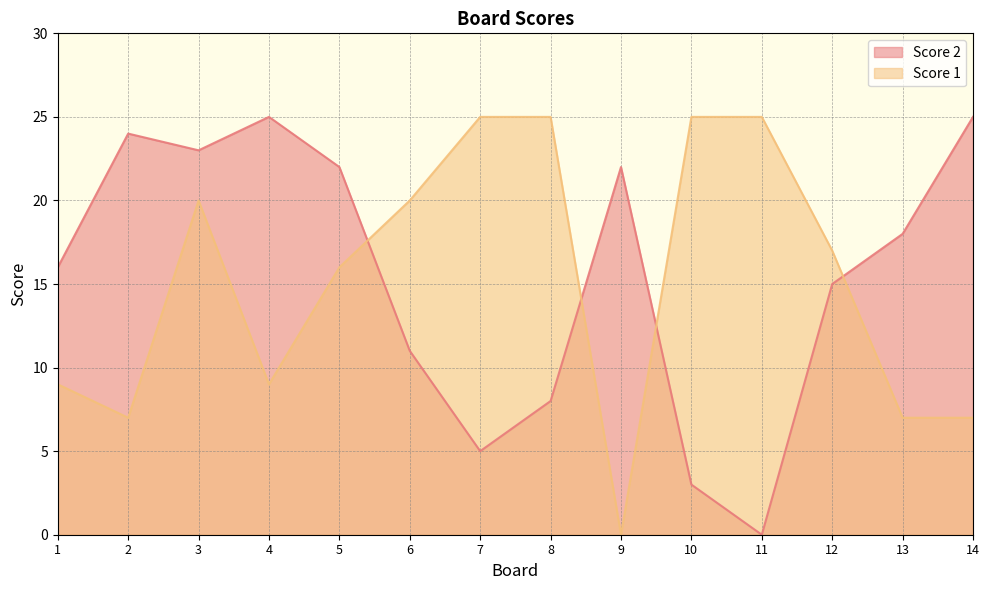

Between which two adjacent categories do Score 2 and Score 1 first intersect?

5 and 6